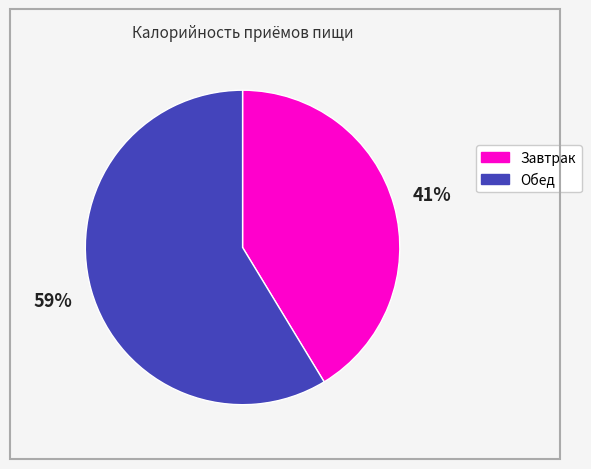

Between Обед and Завтрак, which is larger?

Обед